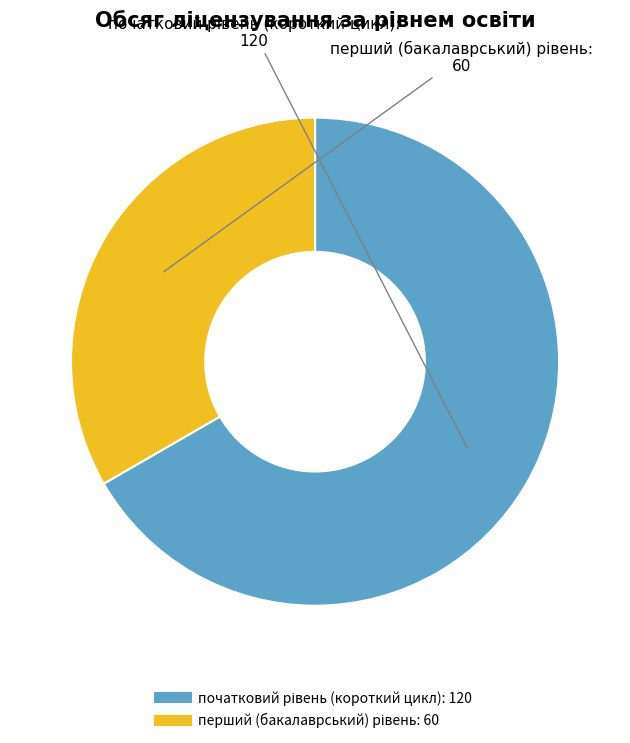

Does any single category account for the majority?

Yes